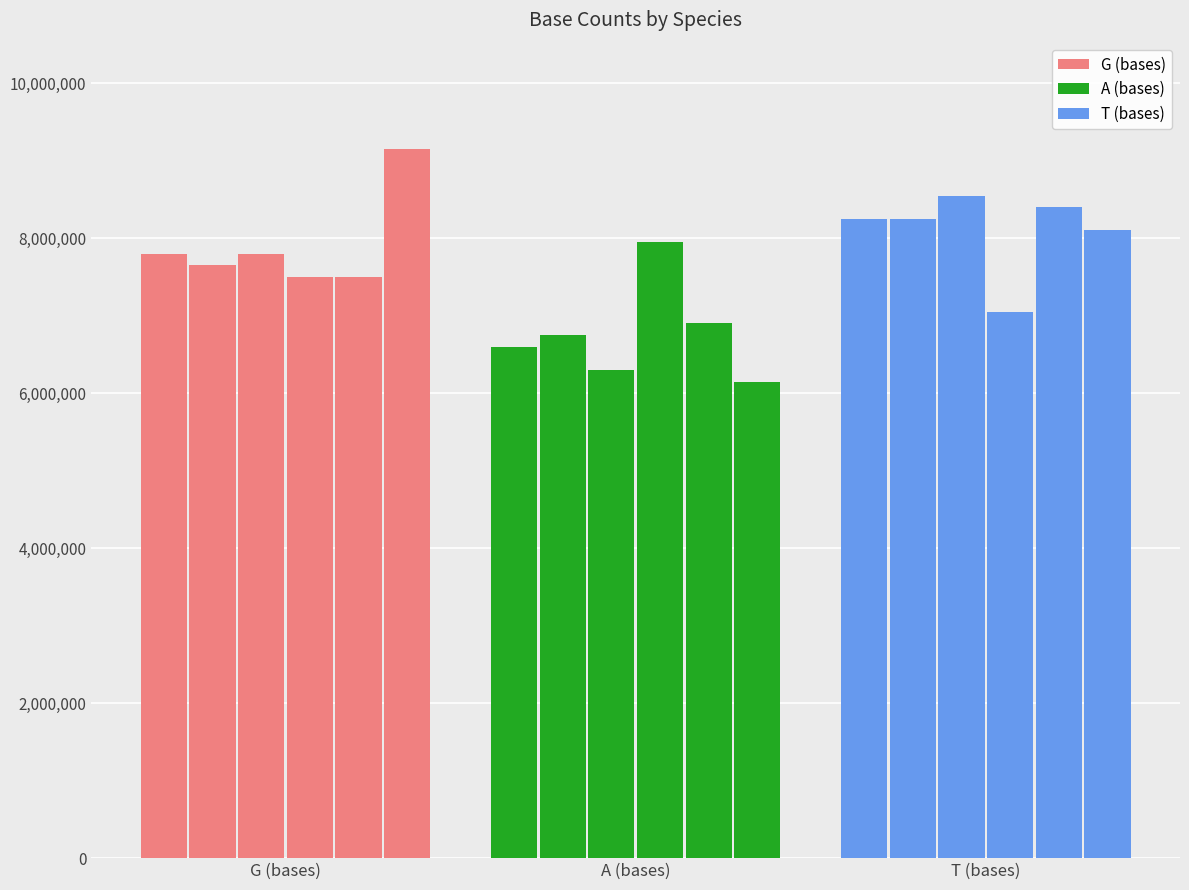

Which series has the largest total across all categories?

T (bases)